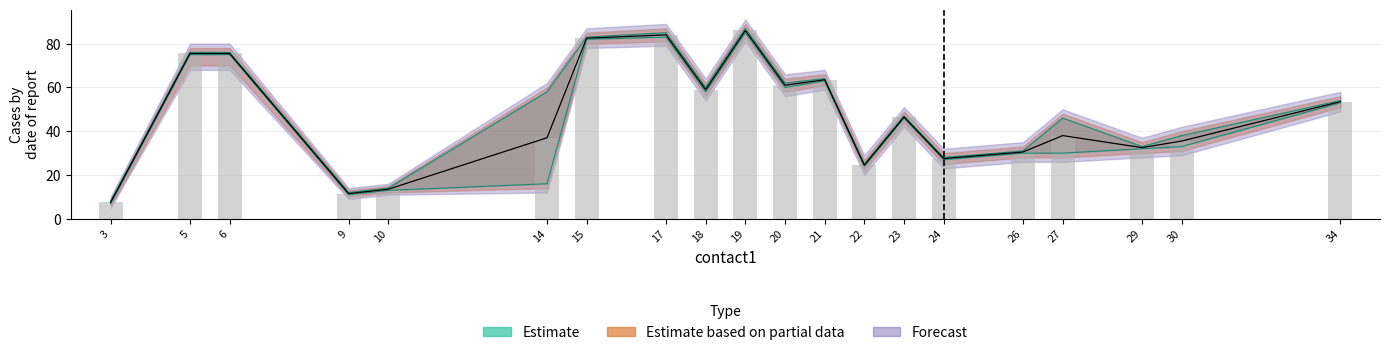

Reading left to right, list all the values displayed in this chart.

3=7.5	5=75.5	6=75.5	9=11.5	10=13.5	14=37.0	15=82.5	17=84.0	18=59.0	19=86.0	20=61.0	21=63.5	22=24.5	23=46.5	24=27.5	26=30.5	27=38.0	29=32.5	30=35.5	34=53.5